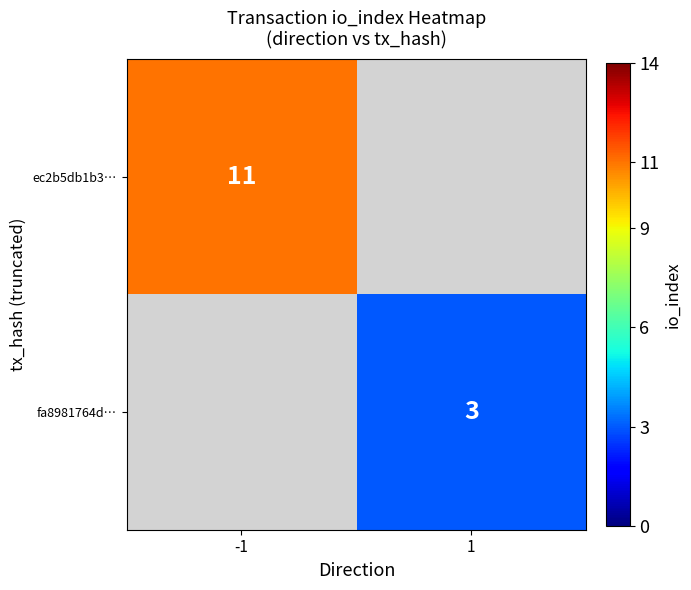

How many data points does each series have?

2